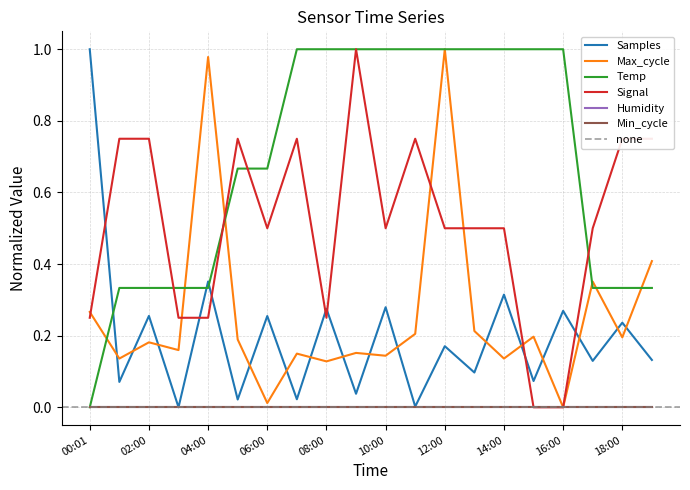

What is the label of the 15th point from the right?

05:00